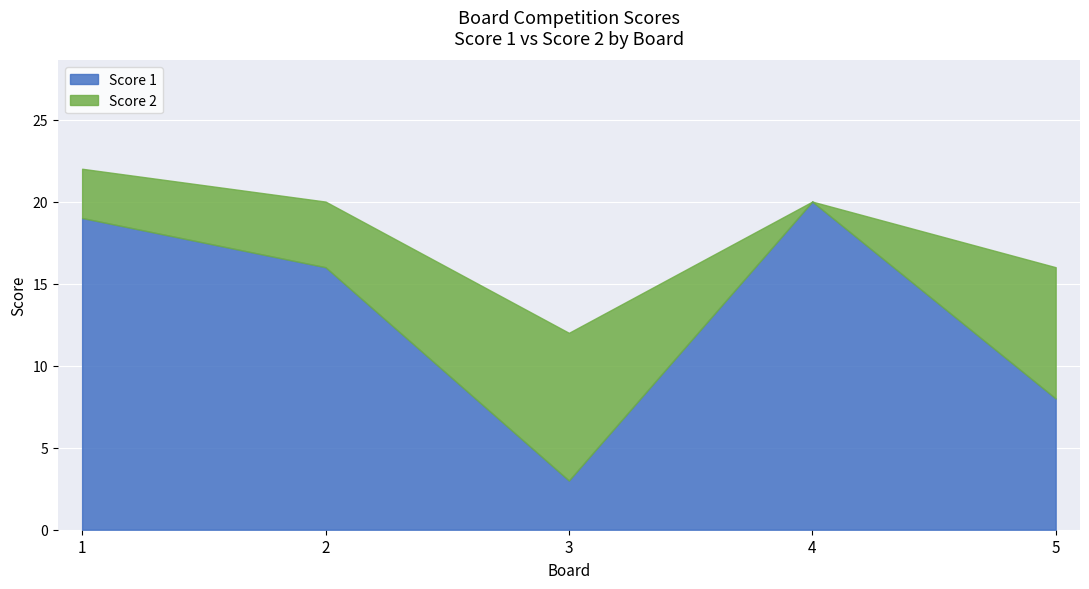

Reading right to left, transcribe all the data shown in this chart.

Score 1: 5=8	4=20	3=3	2=16	1=19
Score 2: 5=8	4=0	3=9	2=4	1=3